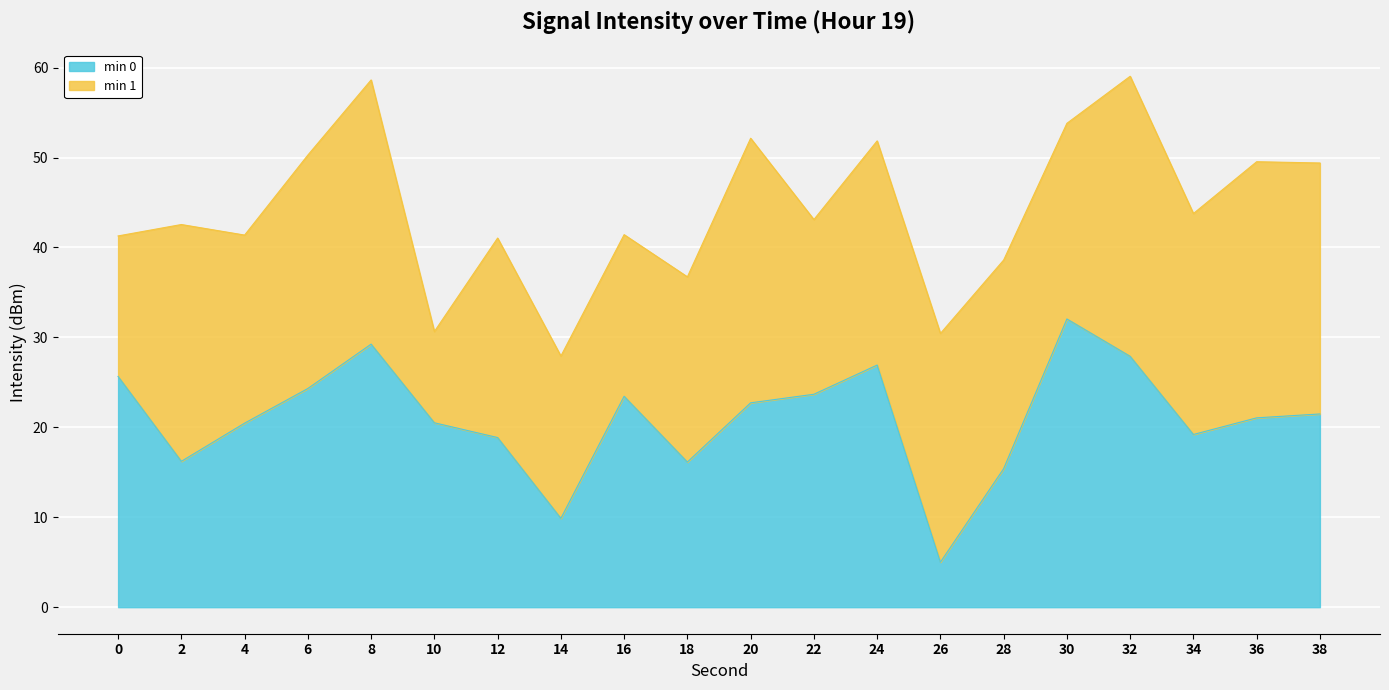

The chart shows a value of 16.2 at 2. True or false?

True